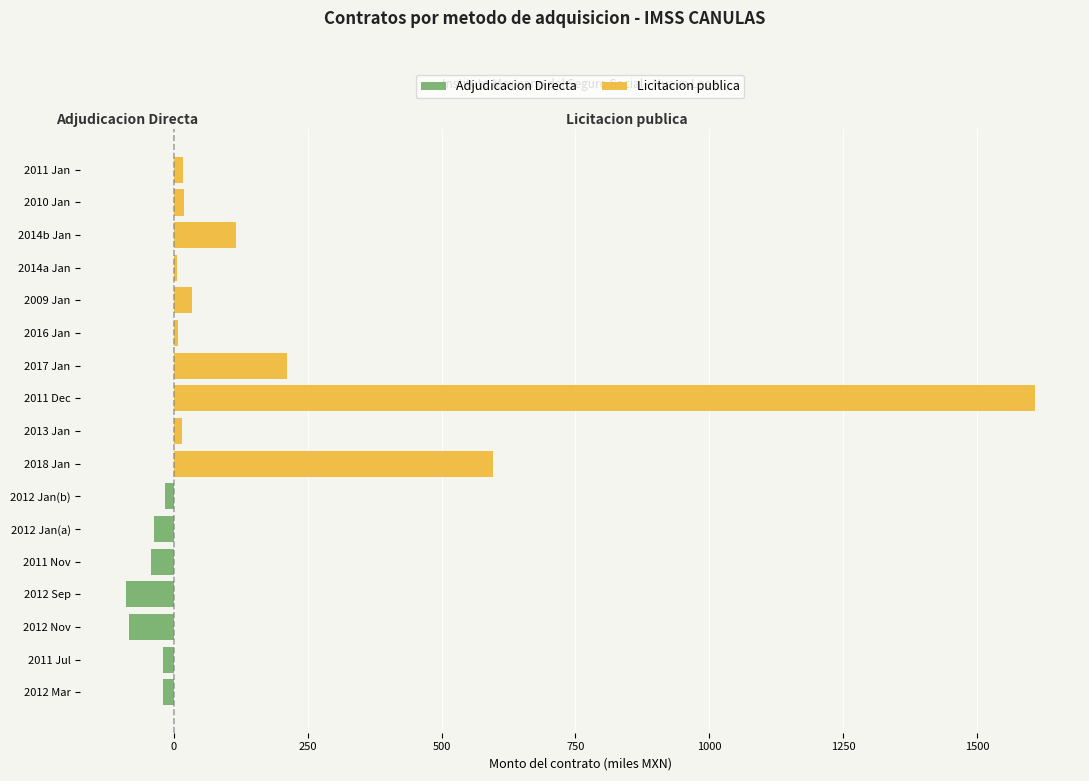

Which series changed the most between 2018 Jan and 2011 Dec?

Licitacion publica